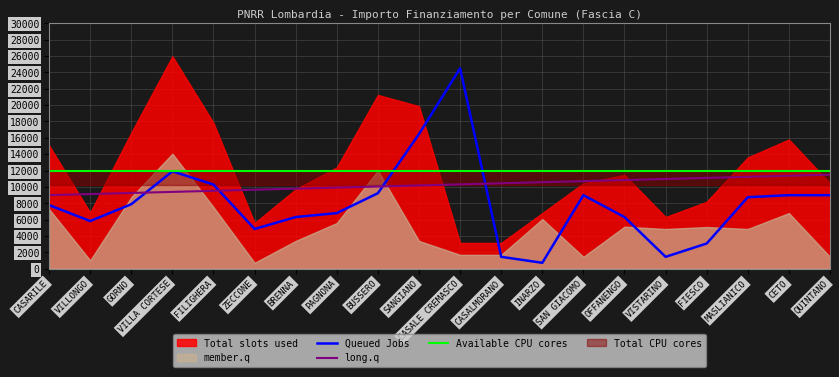

What is the label of the 10th point from the right?

CASALE CREMASCO